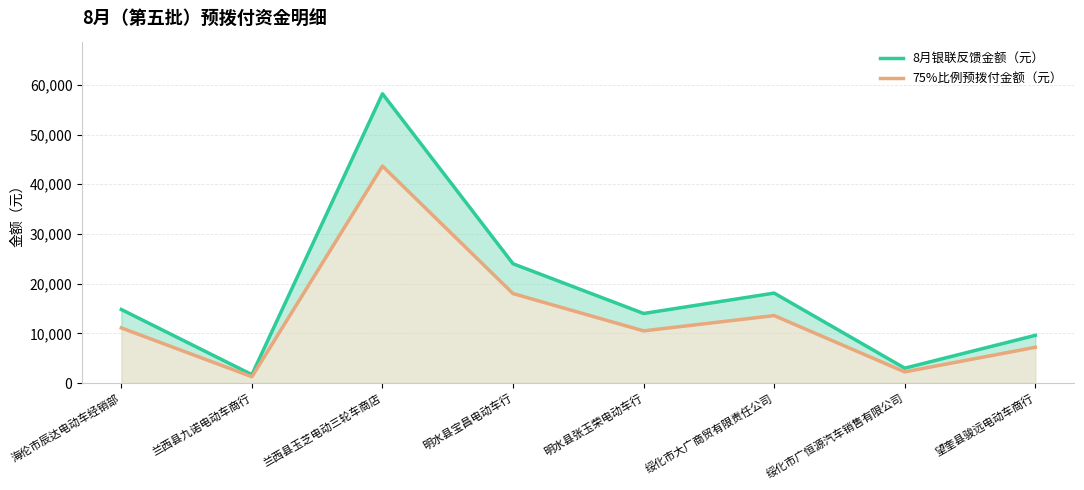

True or false: 75%比例预拨付金额（元） and 8月银联反馈金额（元） cross at least once.

False